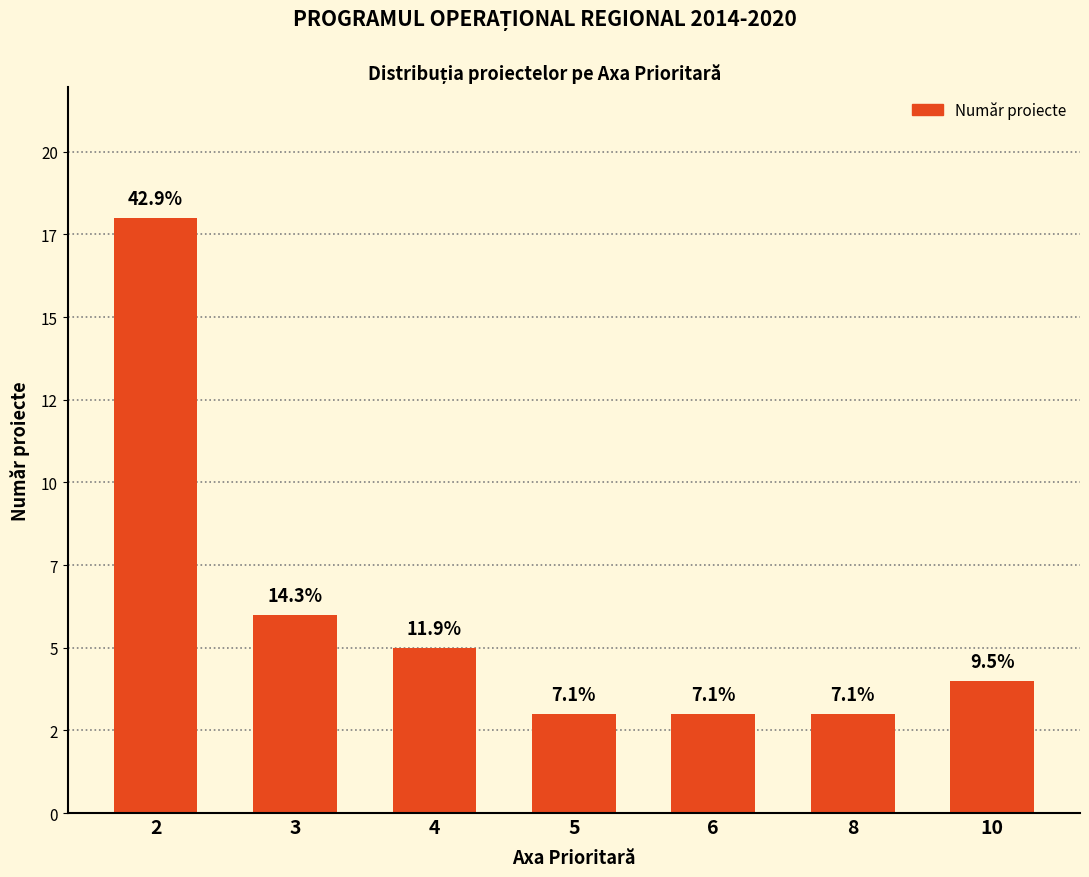

Which has a higher value, 6 or 3?

3